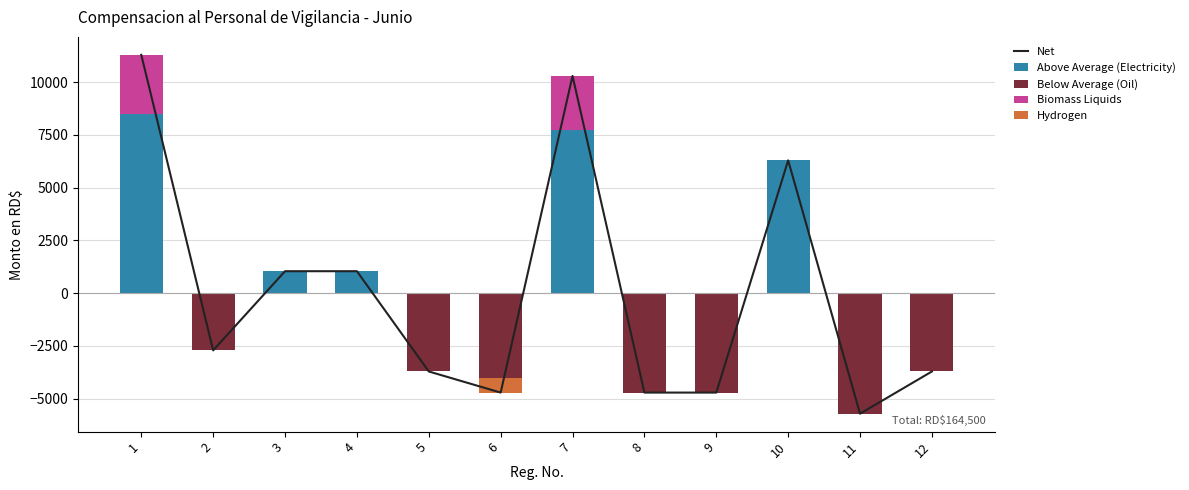

Which category has the highest value in the Below Average (Oil) series?

1